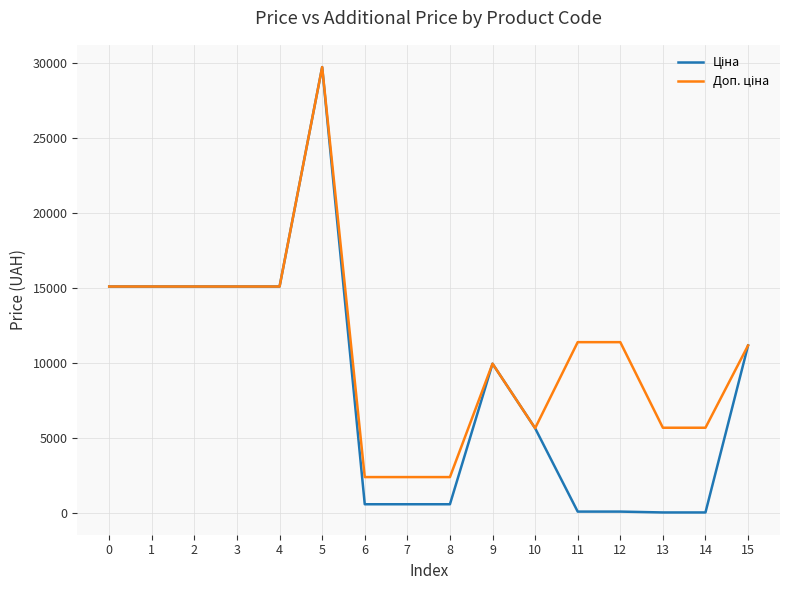

What is the total value across all series at 10?

11347.6